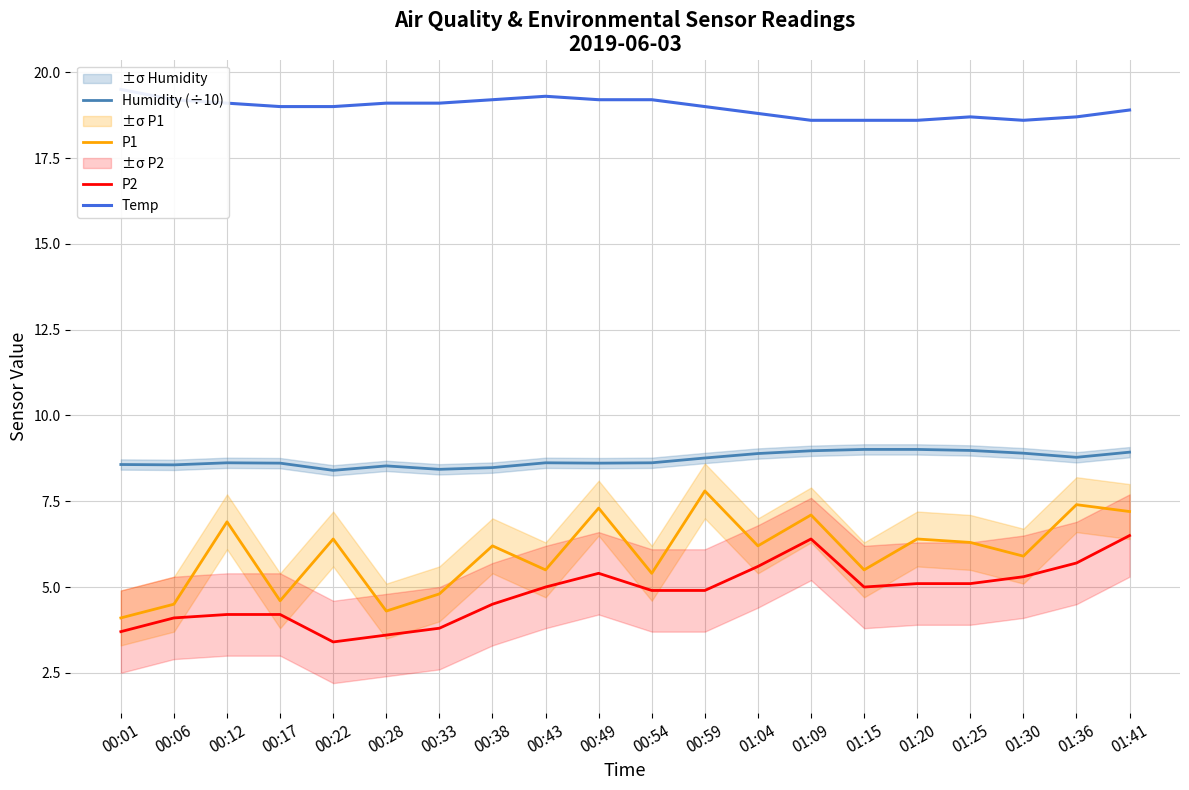

What is the label of the 3rd point from the right?

01:30